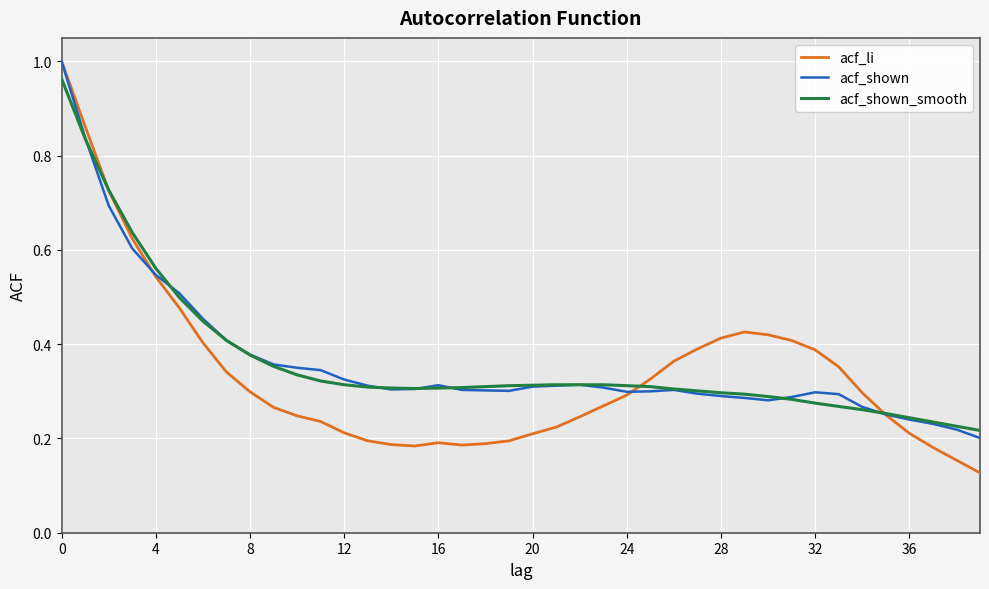

Which series has the widest spread of values?

acf_li